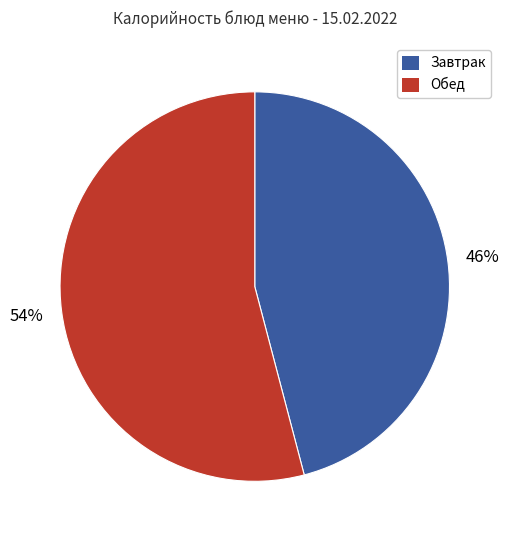

The Завтрак slice represents 46% of the pie. True or false?

True